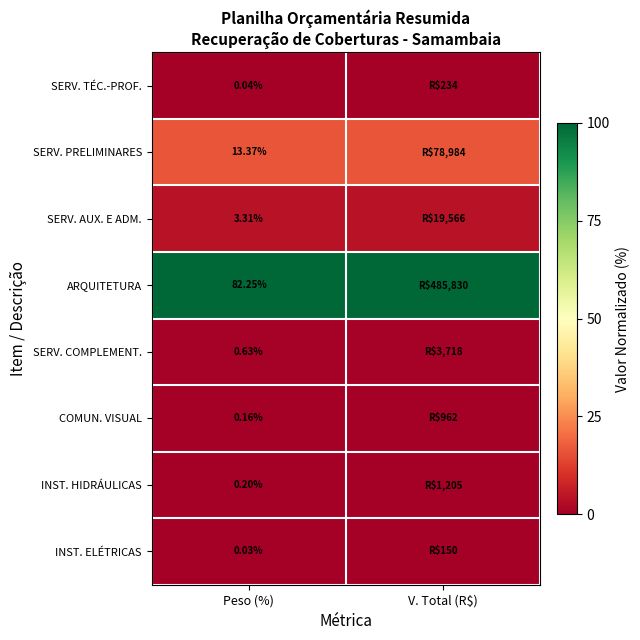

Is the value of SERV. TÉC.-PROF. at Peso (%) greater than the value of SERV. COMPLEMENT. at Peso (%)?

No